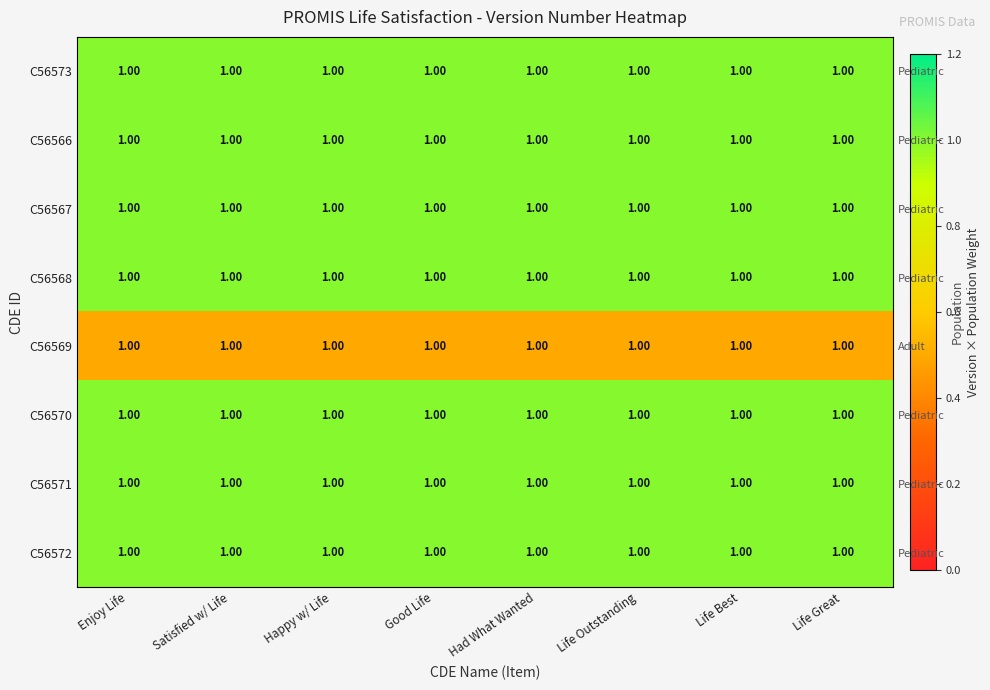

Which series changed the most between Enjoy Life and Happy w/ Life?

C56573